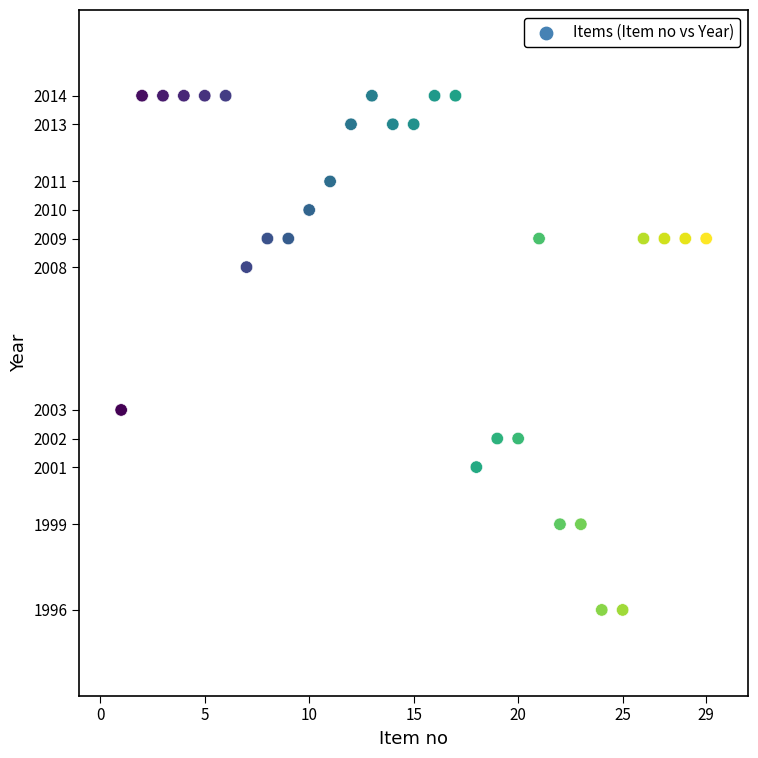

What is the range of Y values (max minus min)?

18